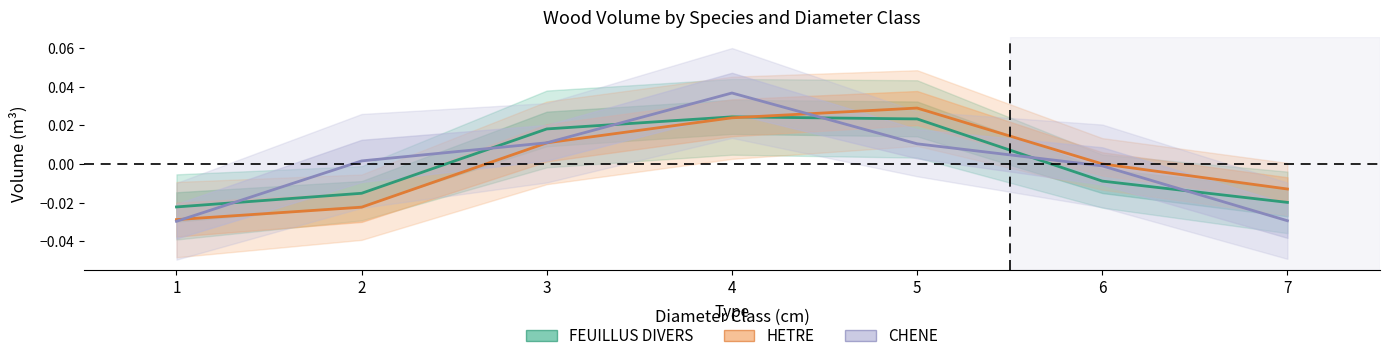

At which label is CHENE closest to 0?

6